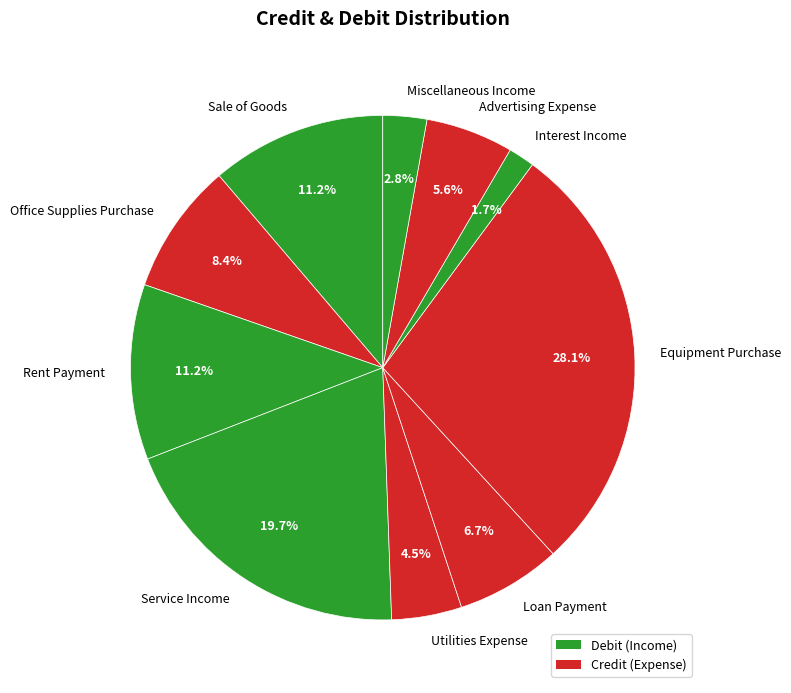

To the nearest percent, what is the difference between the Office Supplies Purchase and Loan Payment slice percentages?

2%